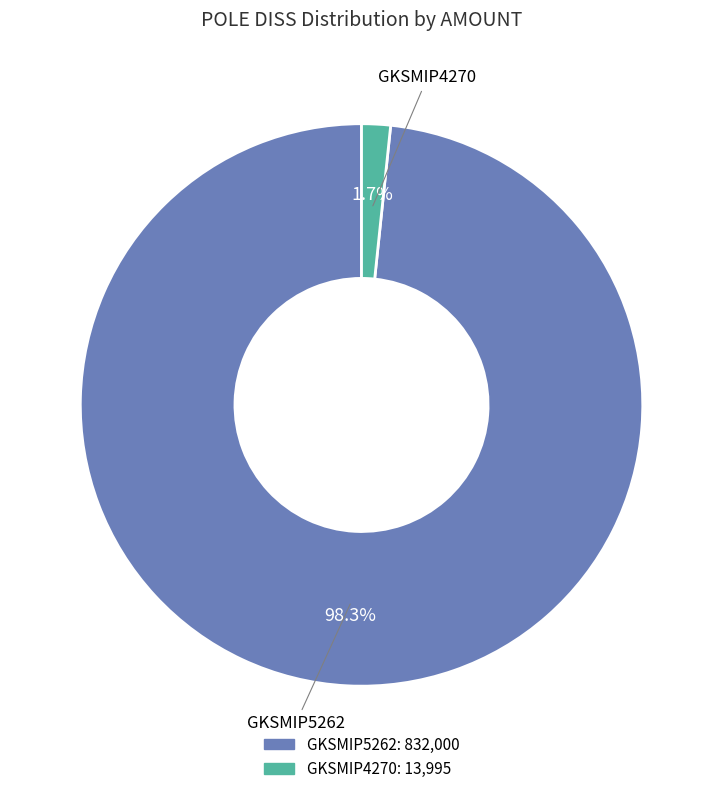

Is there any slice that represents more than half of the pie?

Yes